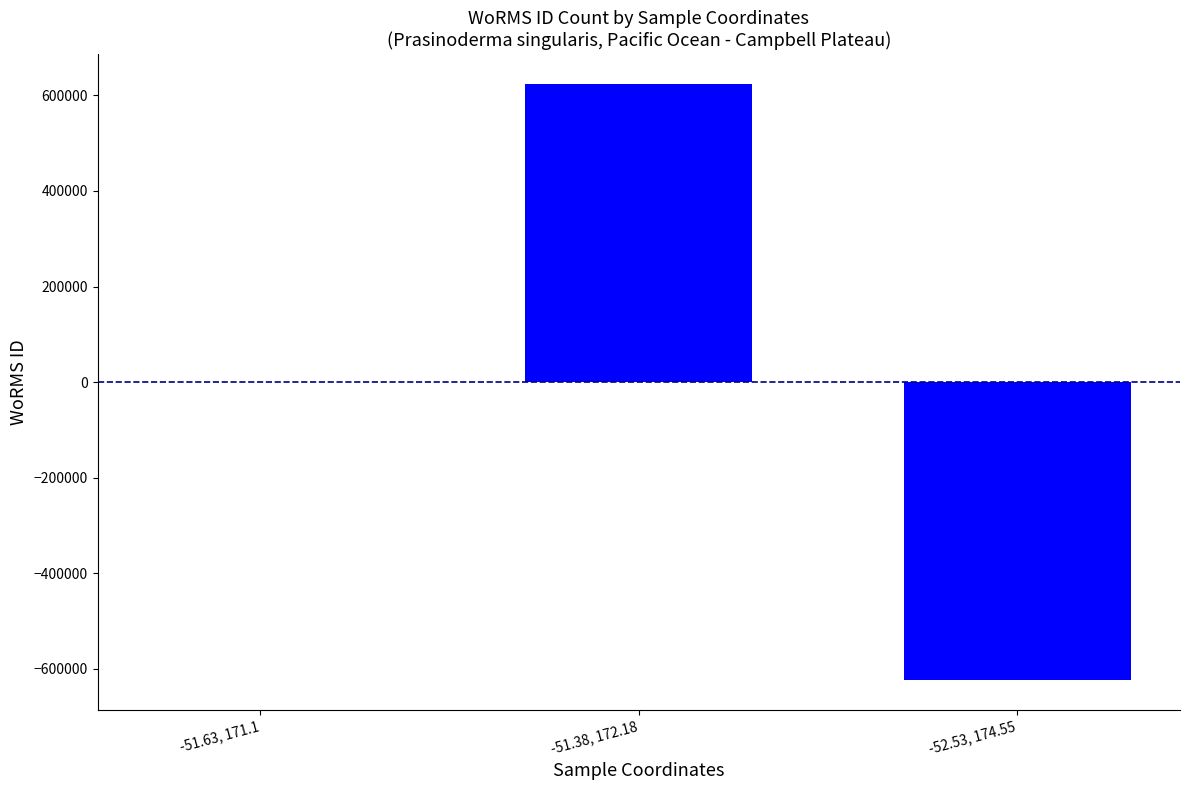

Count the values in the range -624302 to 624302.

3